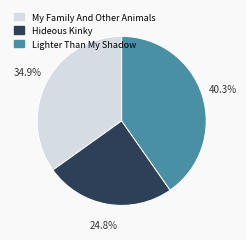

Rank the categories by value from lowest to highest.

Hideous Kinky, My Family And Other Animals, Lighter Than My Shadow